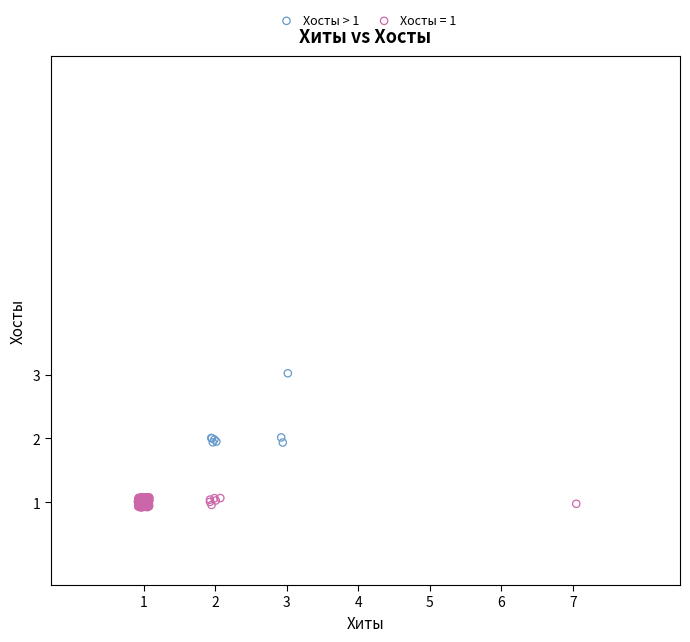

Which series contains the highest Y value?

Хосты > 1